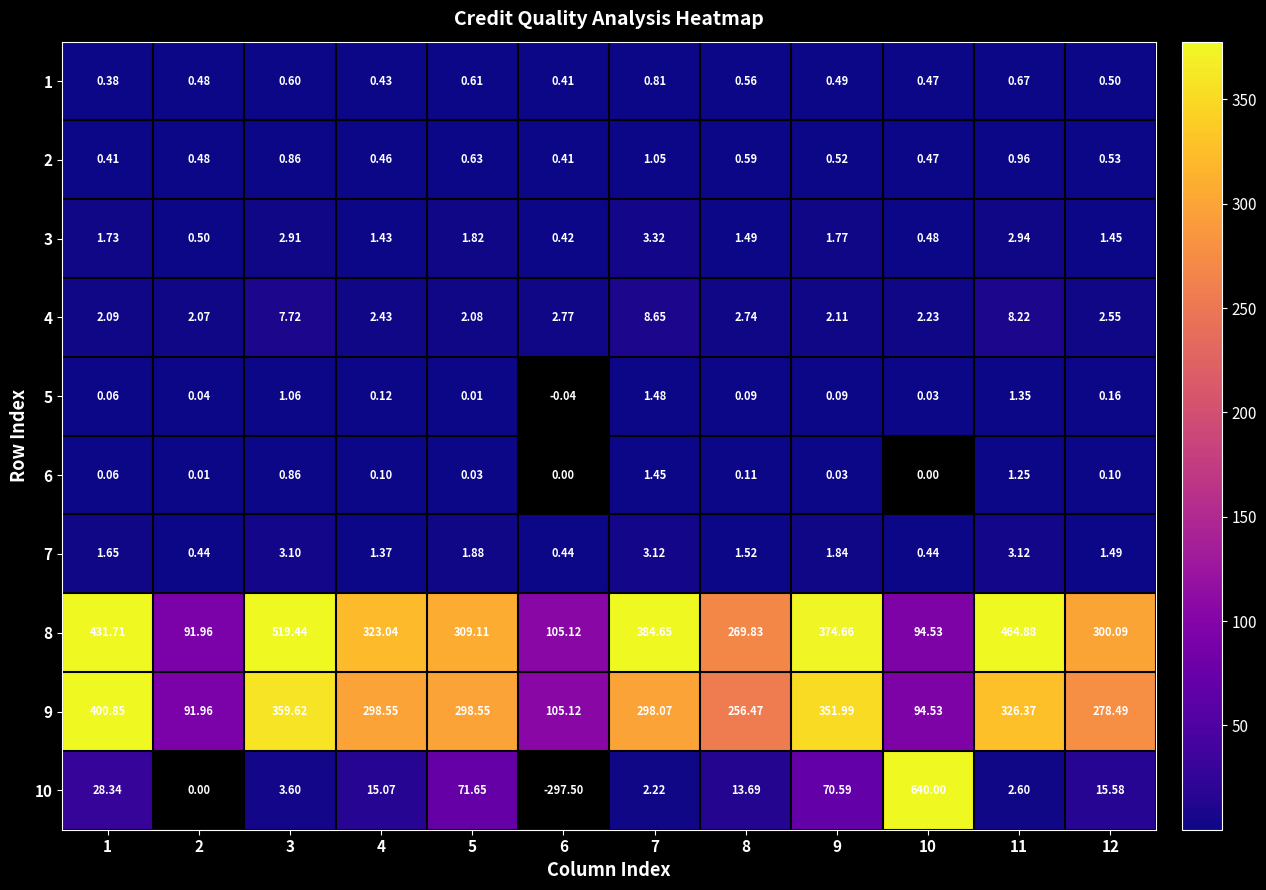

At which category is the sum across all series the highest?

3